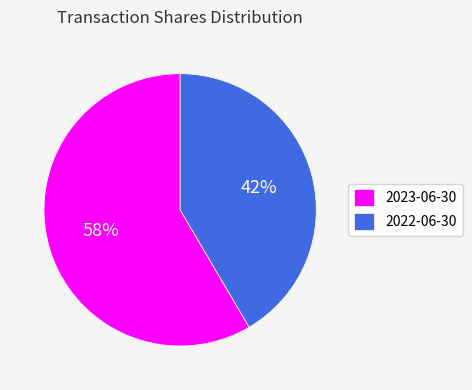

To the nearest percent, what portion does 2023-06-30 represent?

58%